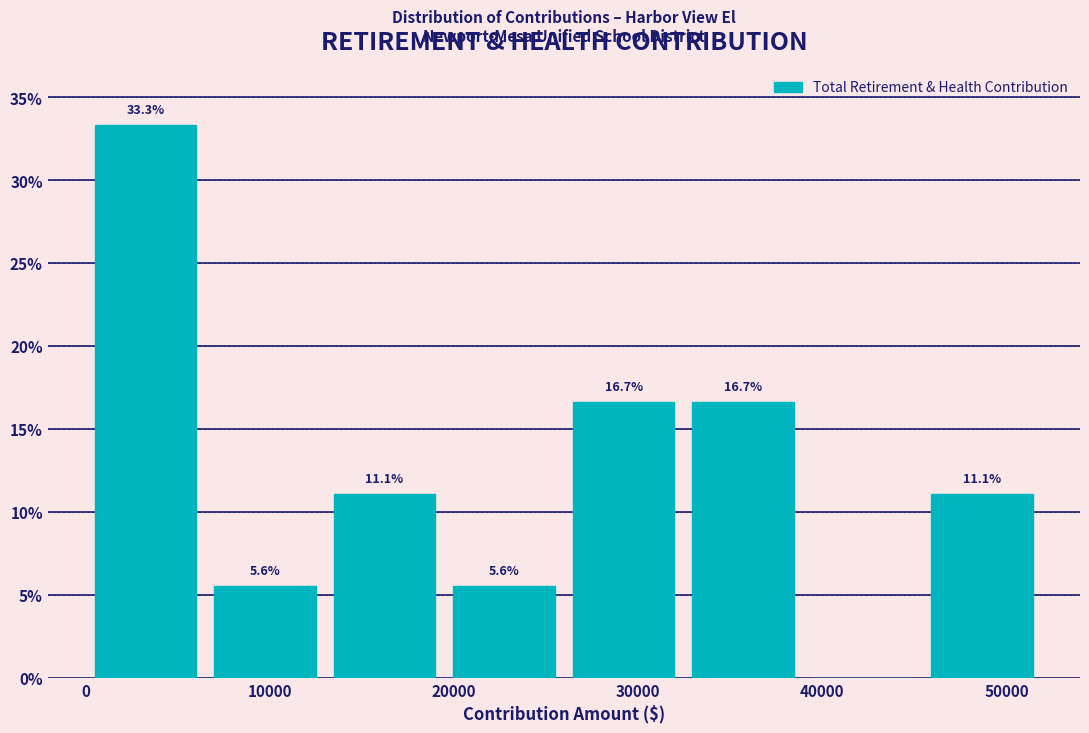

Over which range of the x-axis is the bar tallest?

0 to 6000